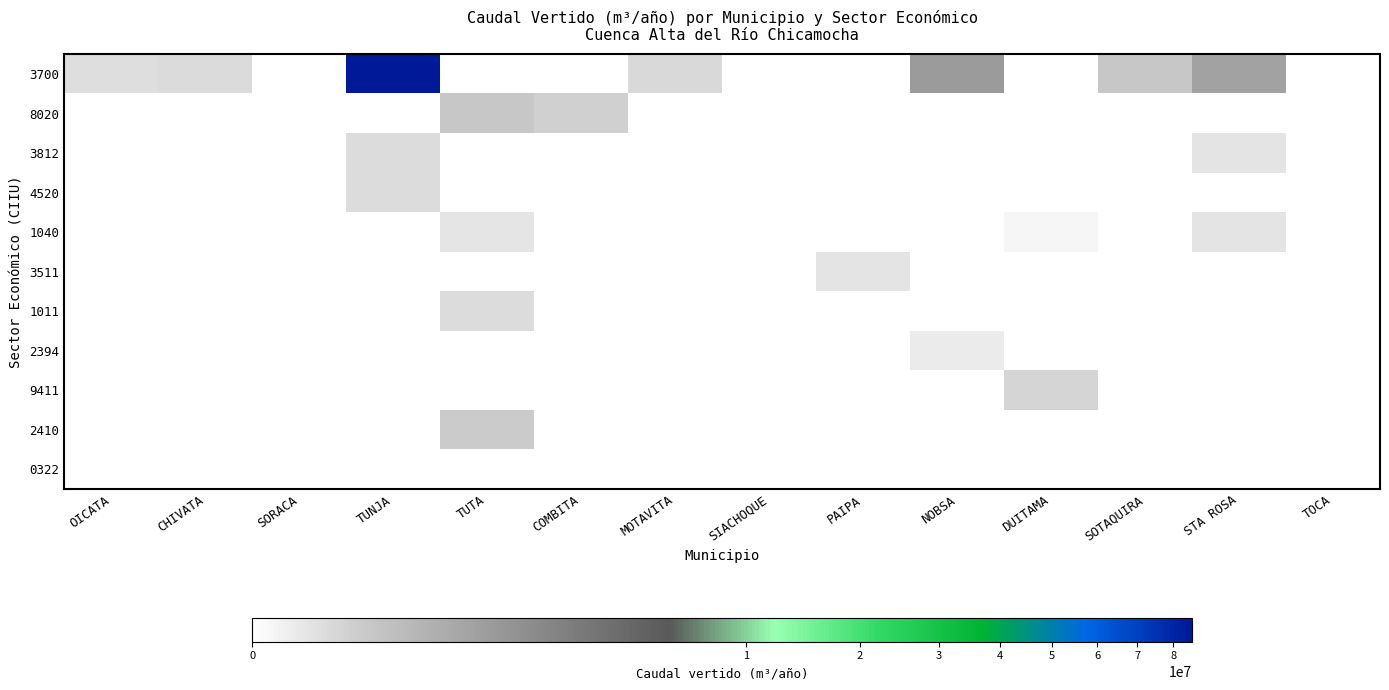

At how many categories does at least one series exceed 82968870?

1